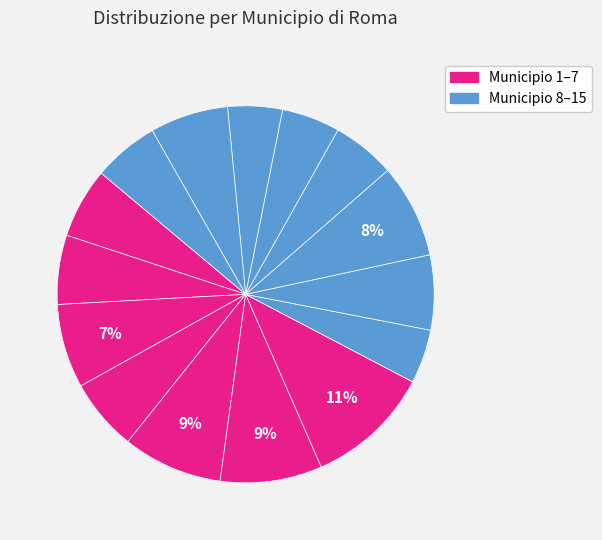

How many segments does this pie chart have?

15